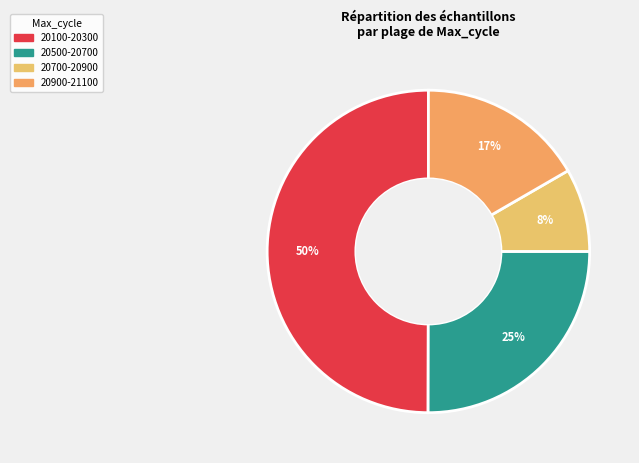

How many segments does this pie chart have?

4